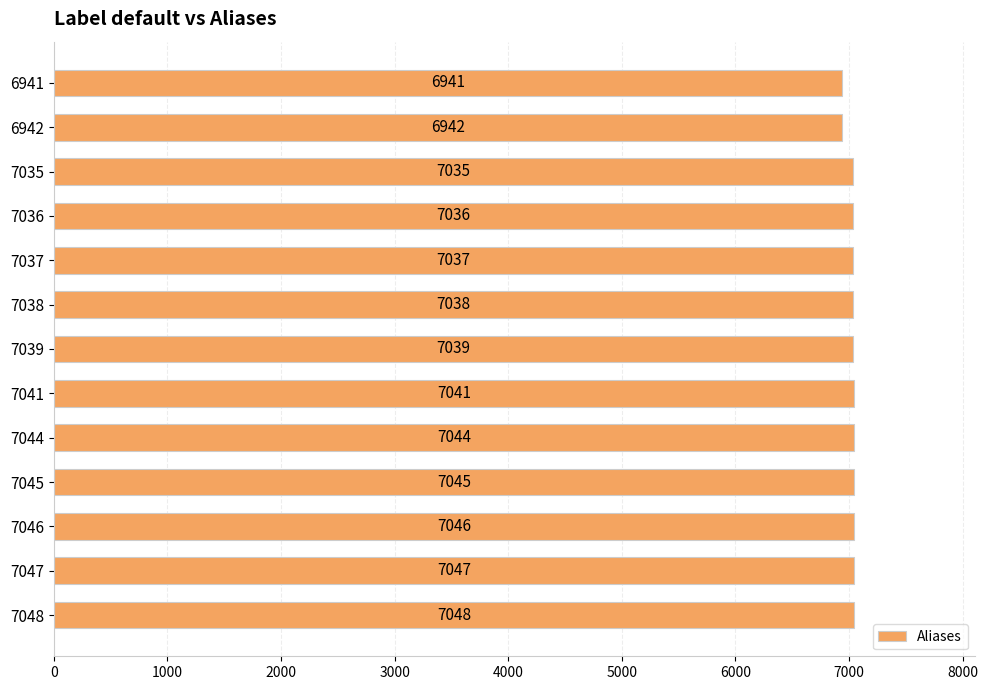

Are the bars horizontal?

Yes